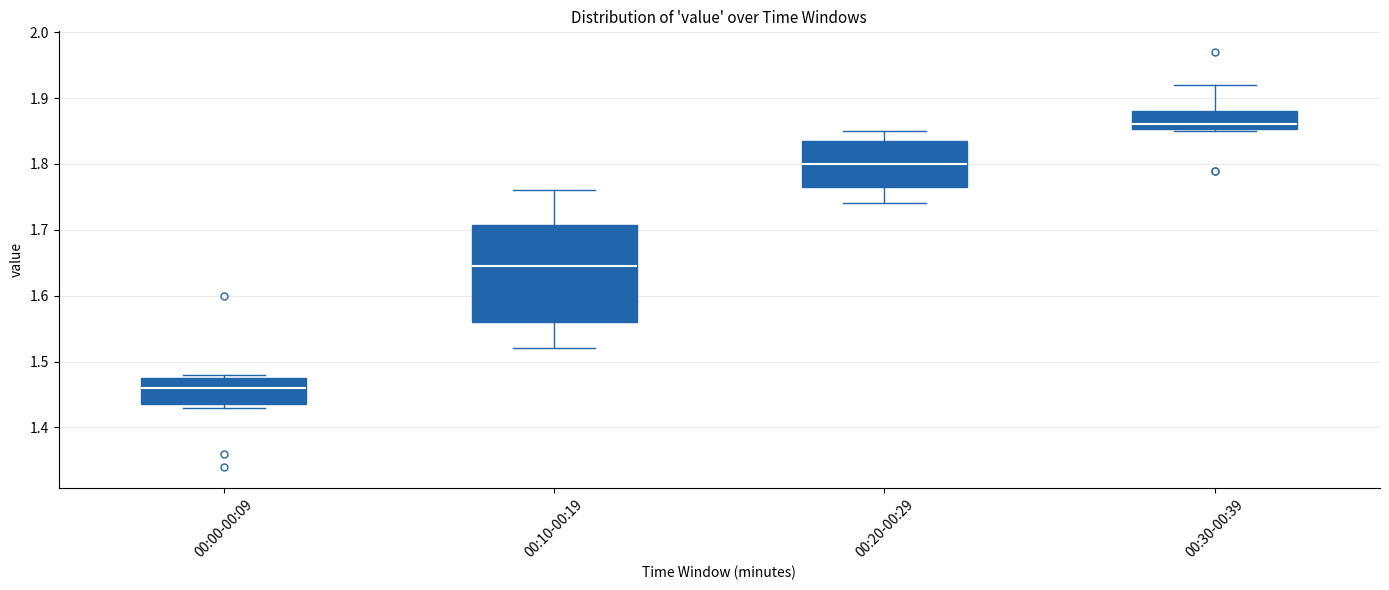

Which box is the tallest, from its lower edge to its upper edge?

00:10-00:19